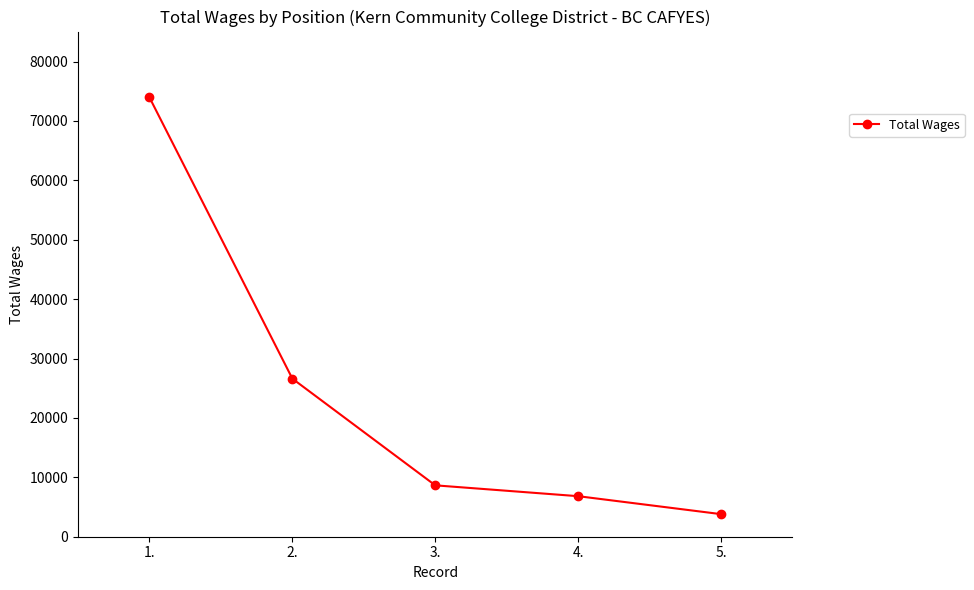

Where does the data first go above 8652?

1.